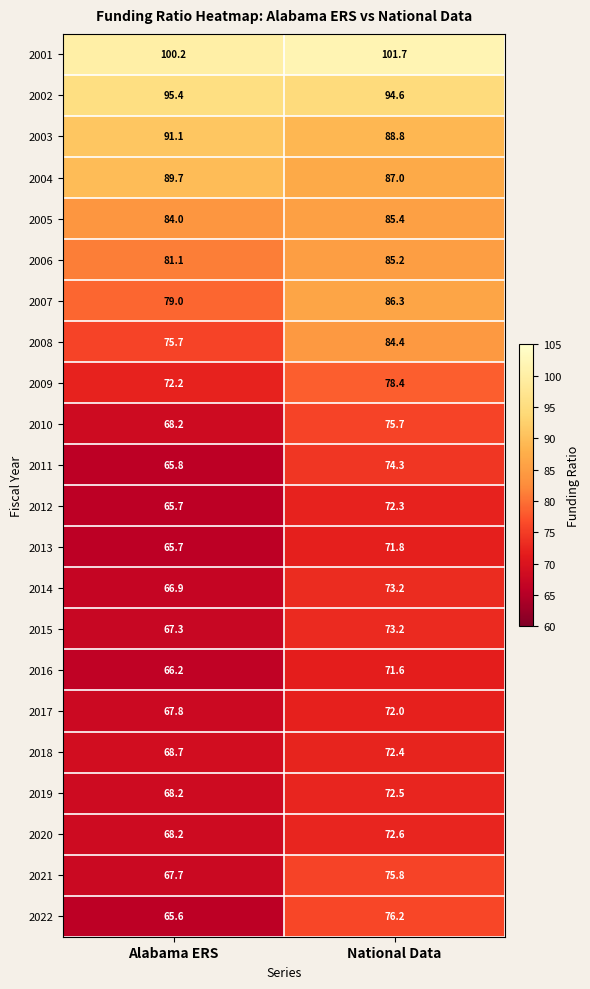

List the labels in order of 2020 value, largest first.

National Data, Alabama ERS